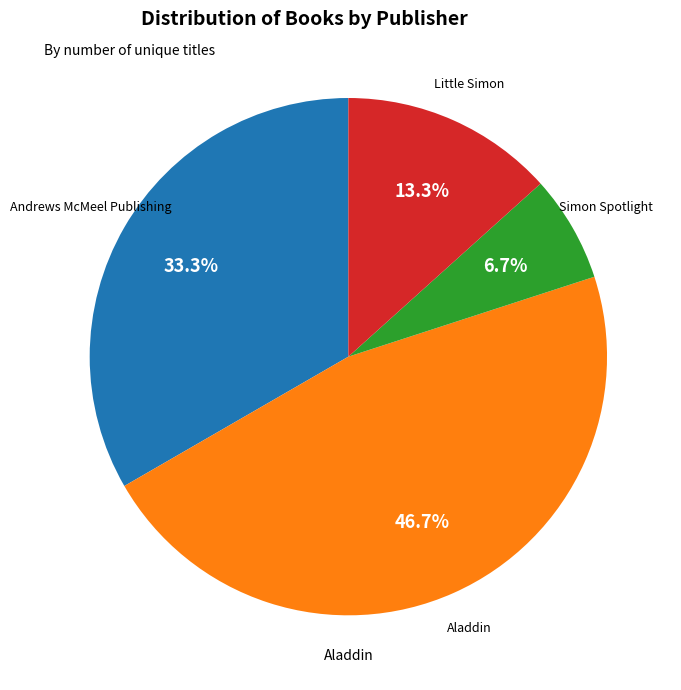

Is there any slice that represents more than half of the pie?

No